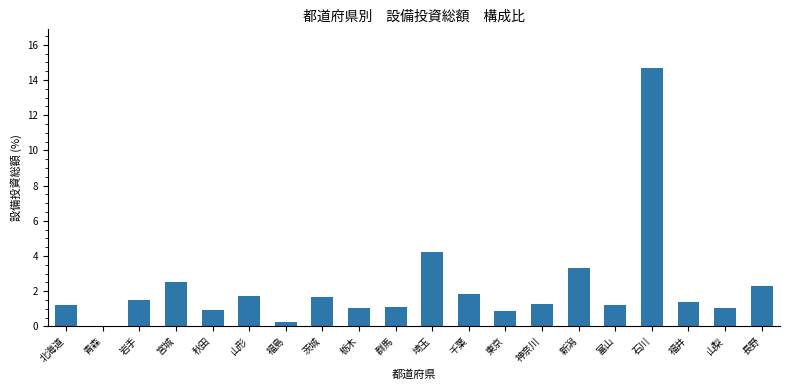

Where is the data nearest to the value 7?

埼玉